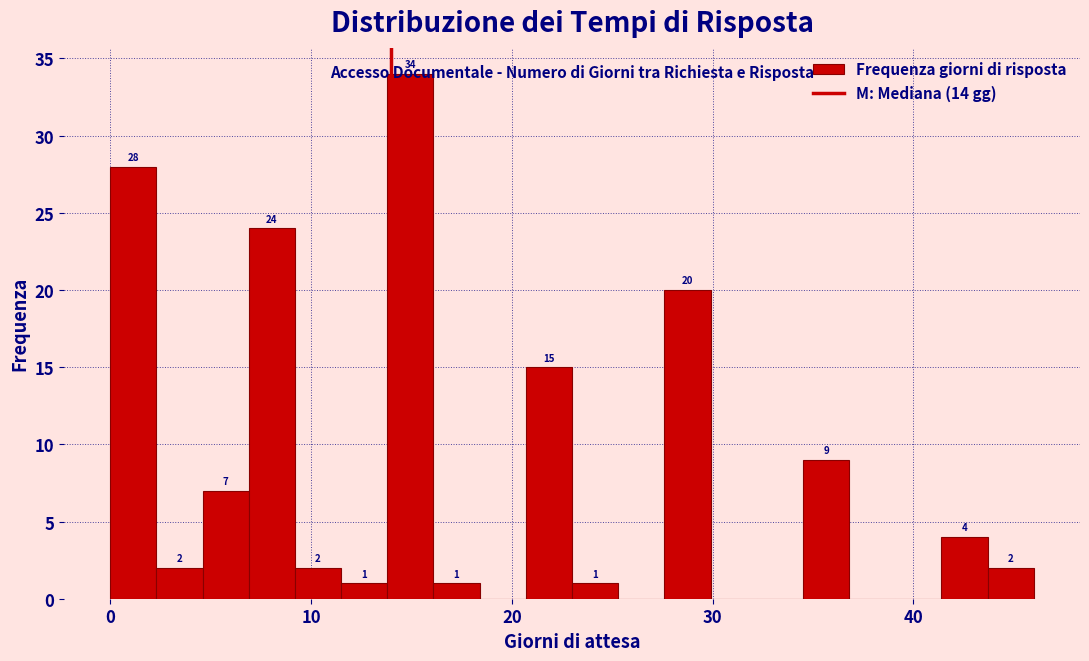

Around what value on the x-axis is the tallest bar? Give the approximate position of its centre, as read against the axis.

15